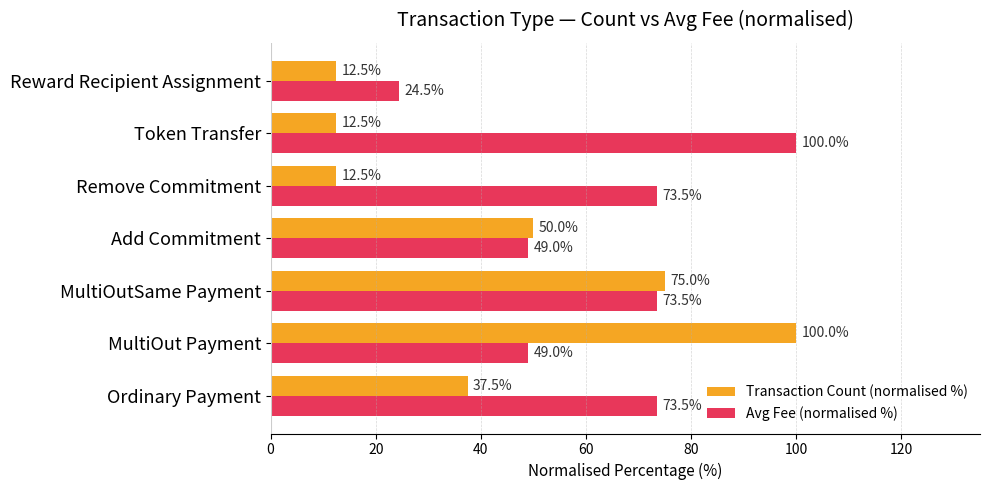

At which category is the sum across all series the highest?

MultiOut Payment